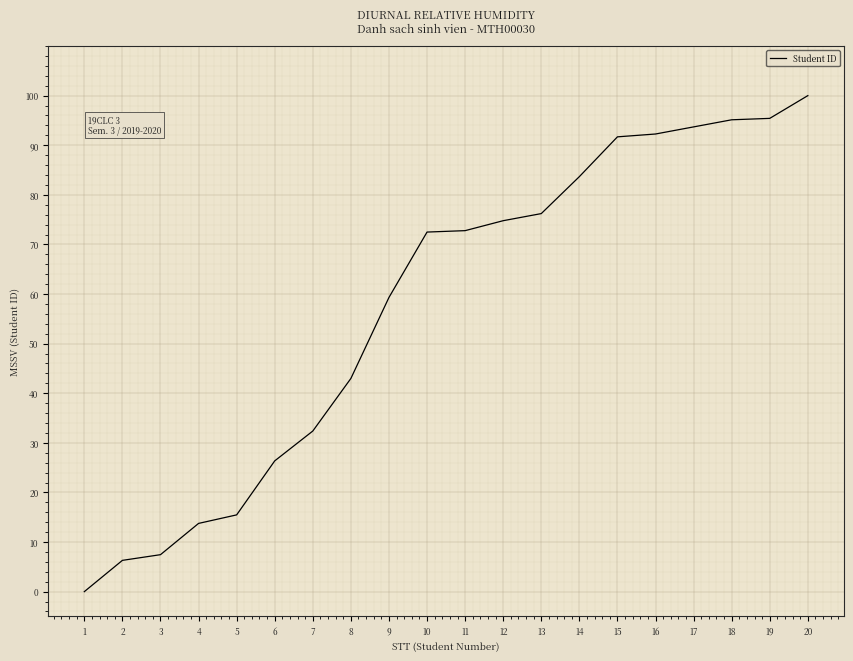

What is the difference between the values at 3 and 19?

88.0